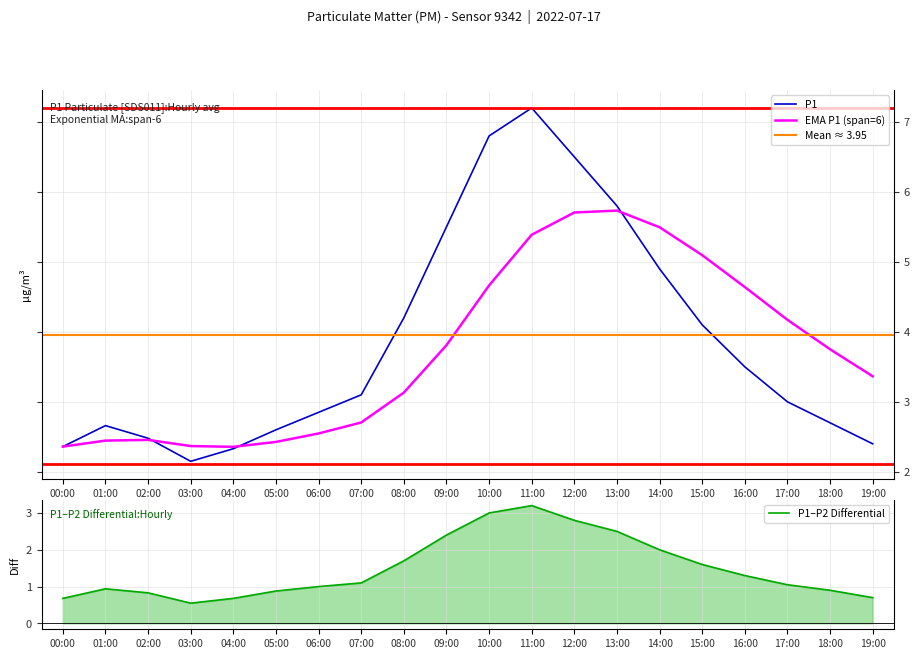

Which category has the lowest value across all series?

03:00